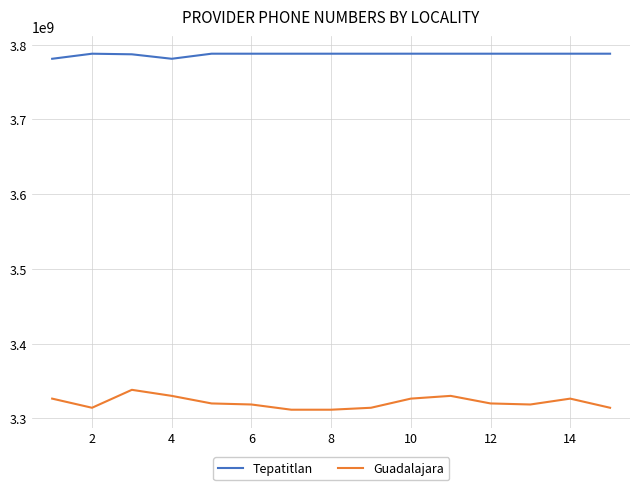

What is the difference between the maximum and minimum values in the Guadalajara series?

26597267